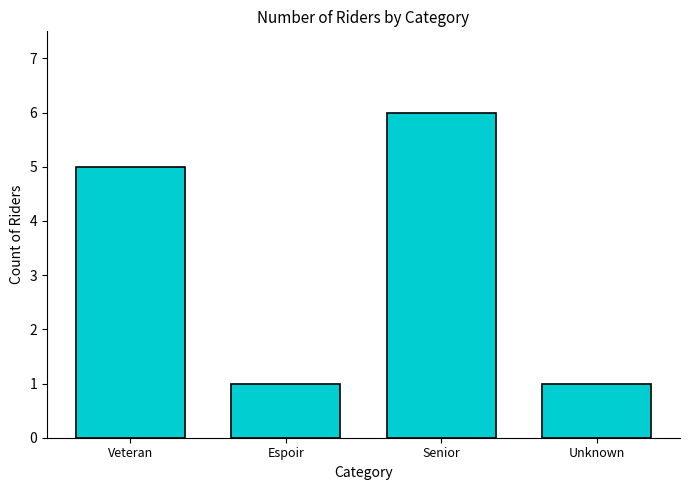

How many values are between 1 and 6?

4